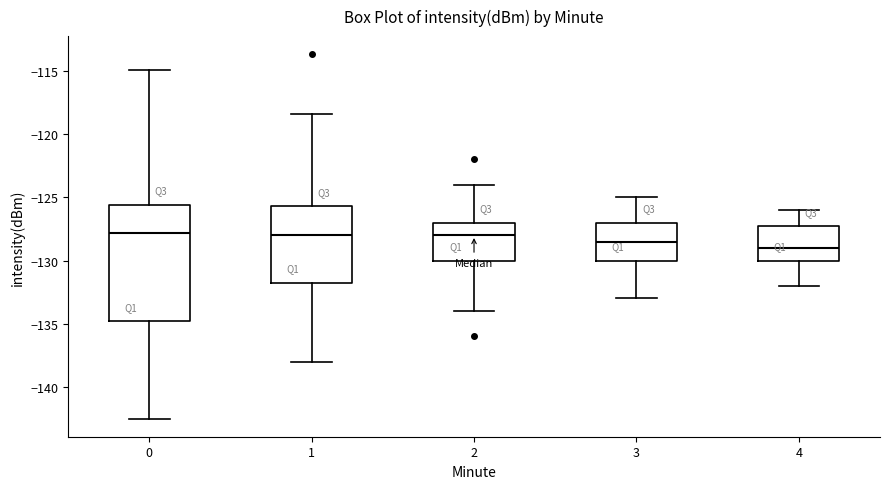

Reading left to right, read every box against the y-axis: the position of its median line, the range the box covers, and the ends of its whiskers. The values are not printed on the chart, so give them approximately, as read against the axis.

0: median -128.0, box -135.0 to -125.5, whiskers -142.5 to -115.0
1: median -128.0, box -131.5 to -125.5, whiskers -138.0 to -118.5
2: median -128.0, box -130.0 to -127.0, whiskers -134.0 to -124.0
3: median -128.5, box -130.0 to -127.0, whiskers -133.0 to -125.0
4: median -129.0, box -130.0 to -127.0, whiskers -132.0 to -126.0